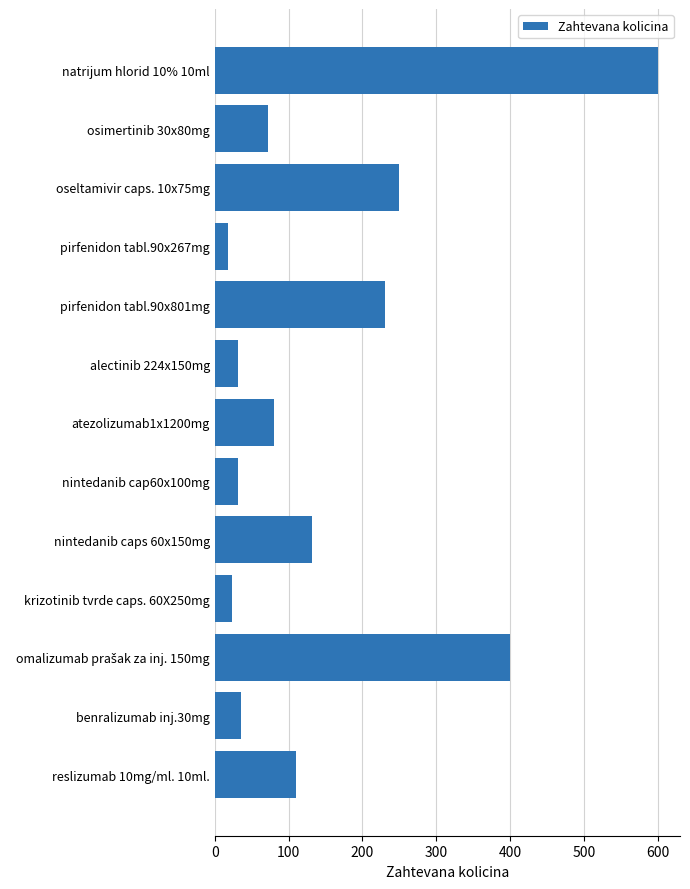

Read the value at pirfenidon tabl.90x267mg.

18